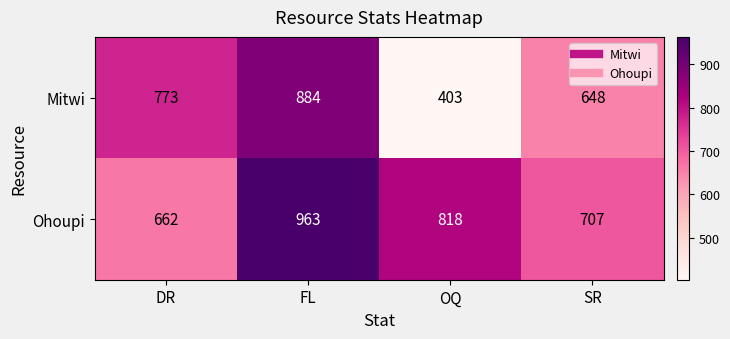

Is it true that Ohoupi equals 287 at DR?

False